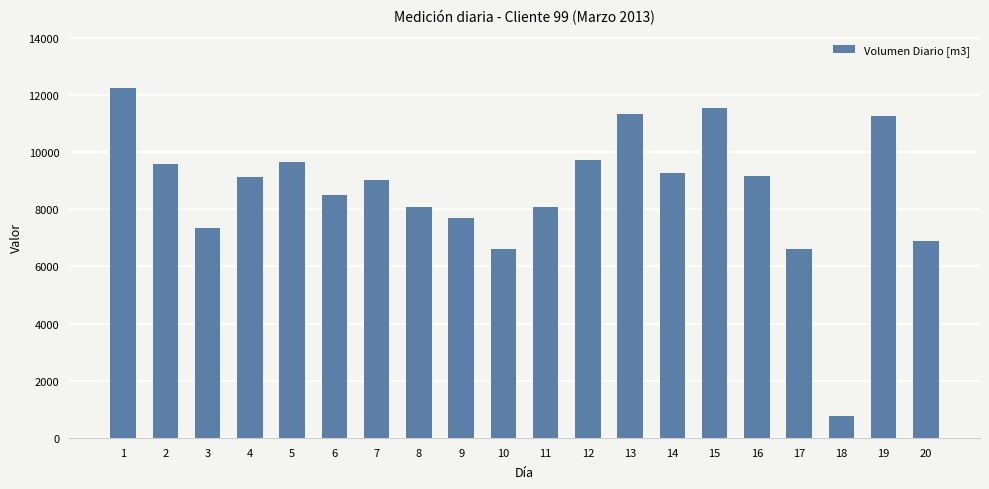

Is it true that the value at 7 is 12404?

False